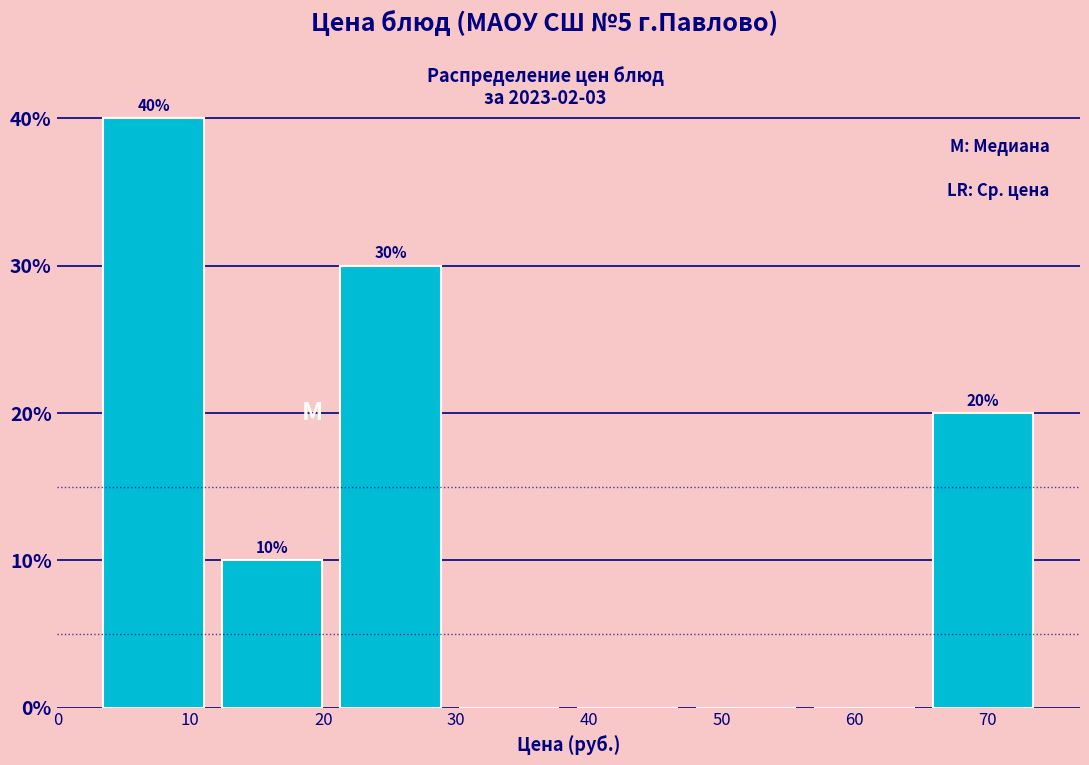

Which range on the x-axis has the tallest bar?

3 to 12